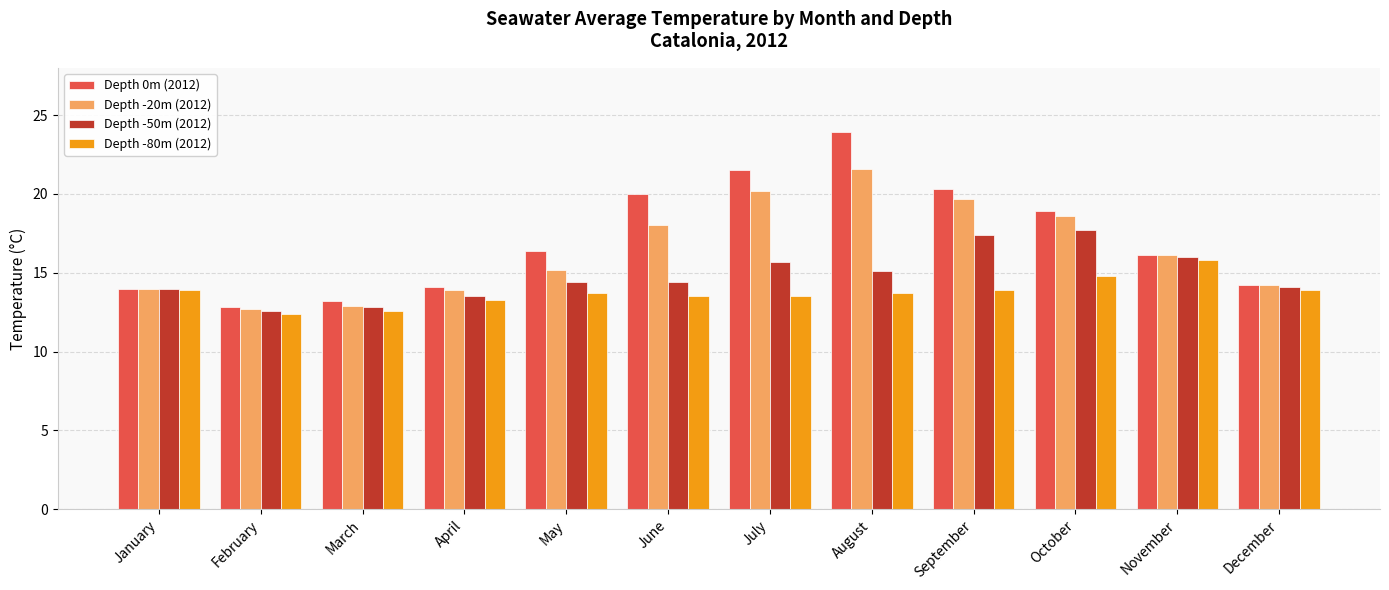

What is the smallest value displayed?

12.4